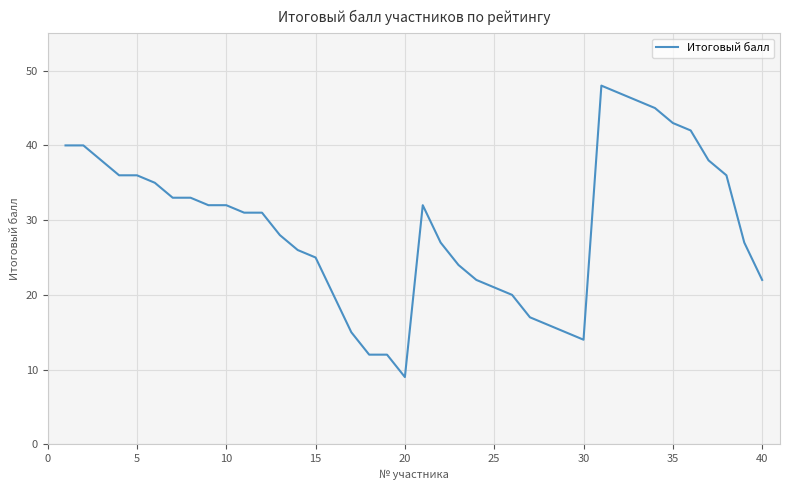

What is the smallest value displayed?

9